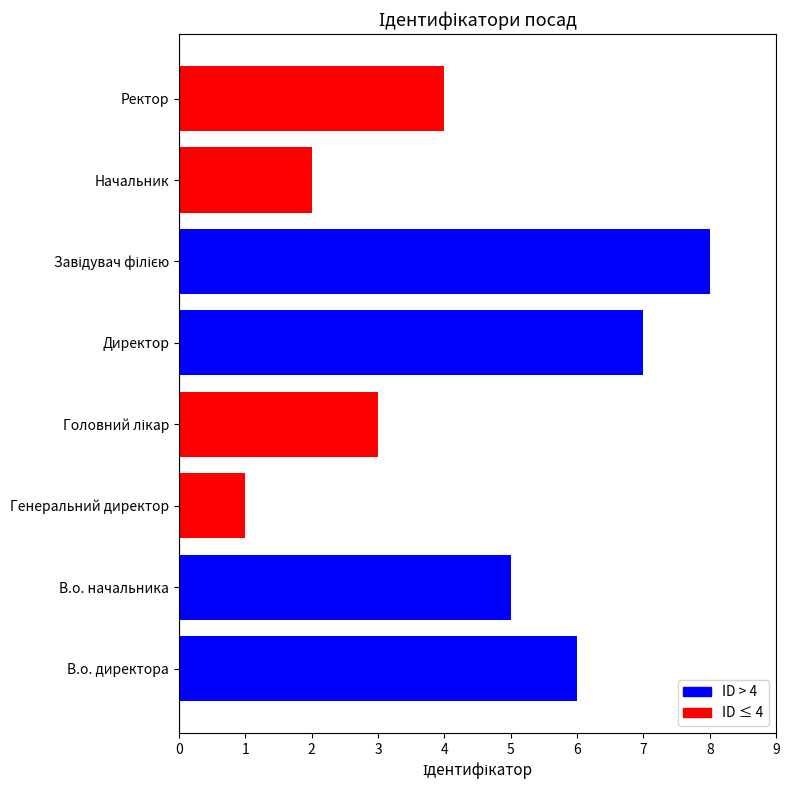

At which label is the value closest to 4?

Ректор